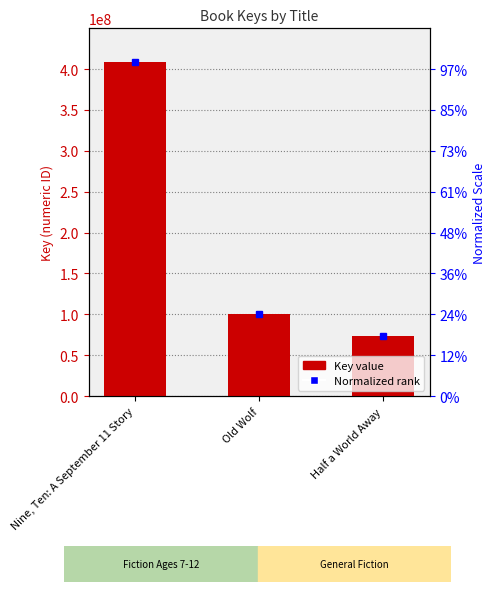

How many data points does each series have?

3